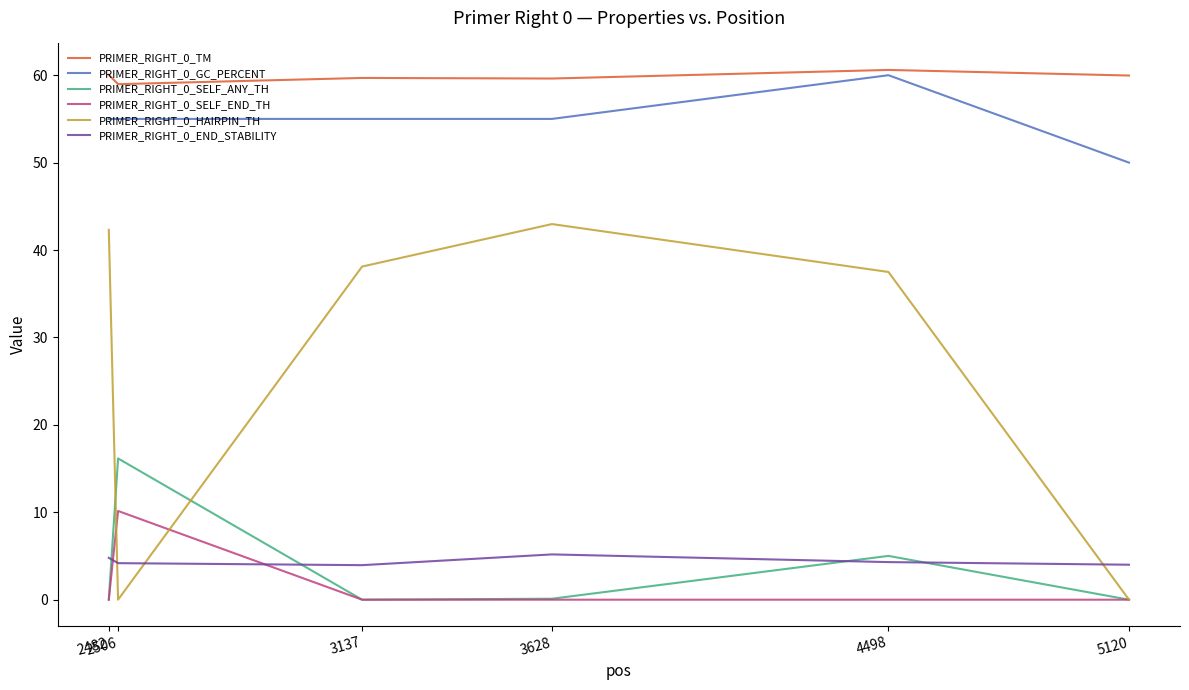

Is this an area chart (filled region under the line)?

No